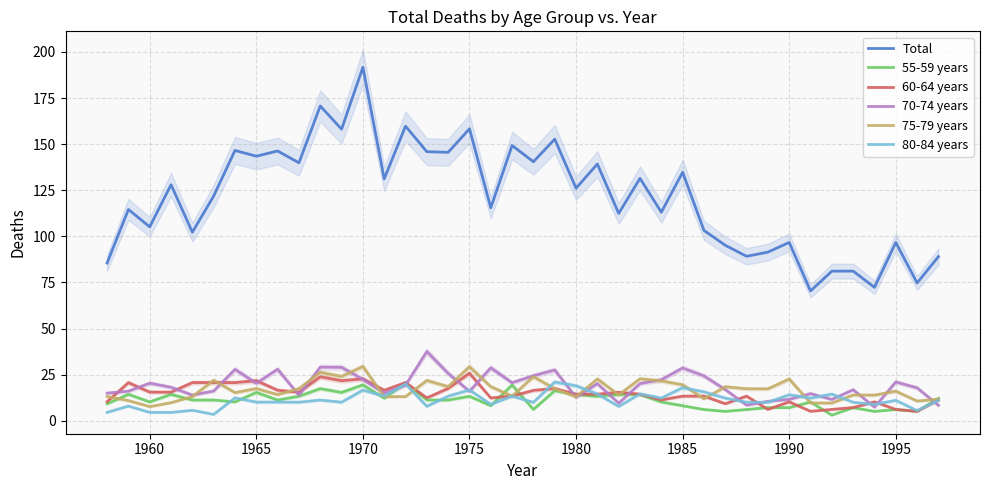

True or false: 60-64 years and Total intersect in this chart.

False